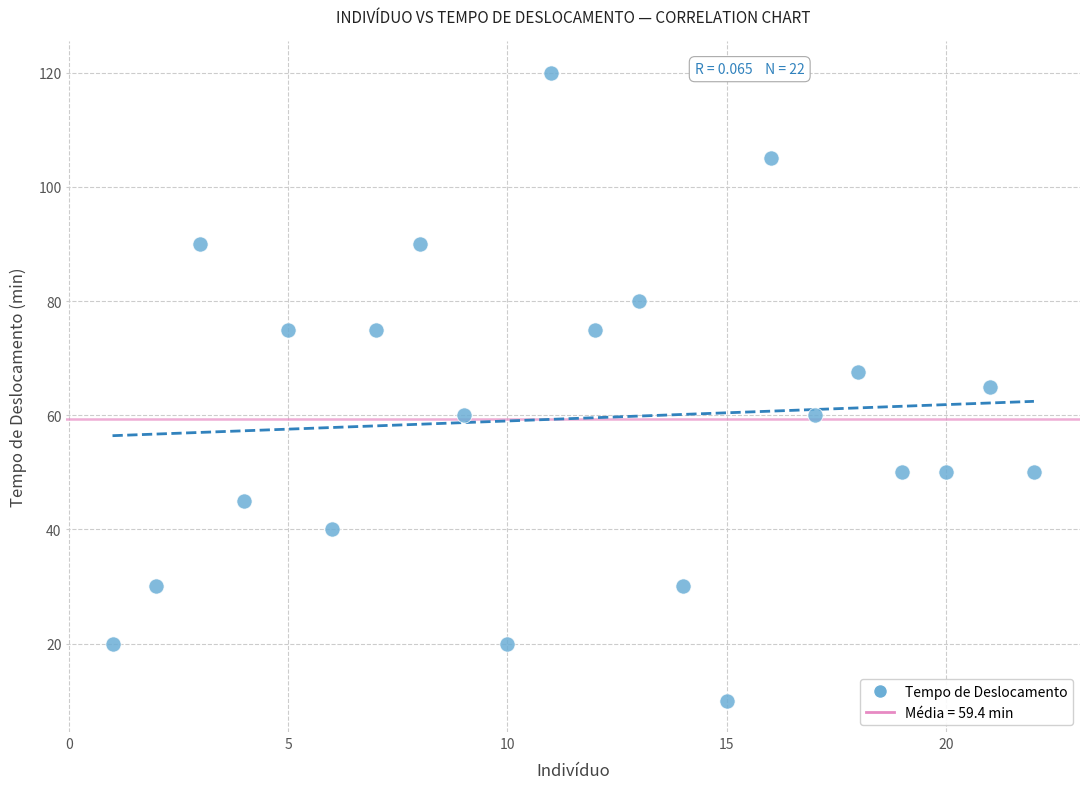

What is the range of Y values (max minus min)?

110.0